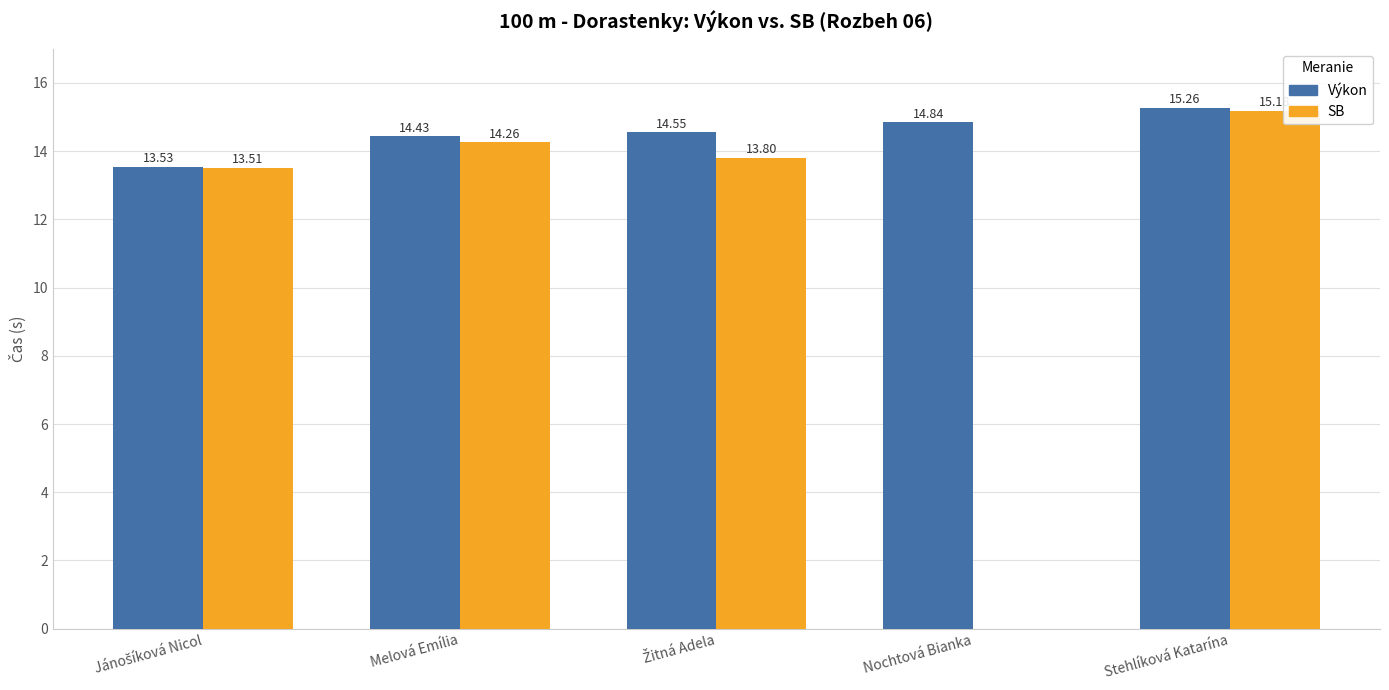

Count the number of data series in this chart.

2